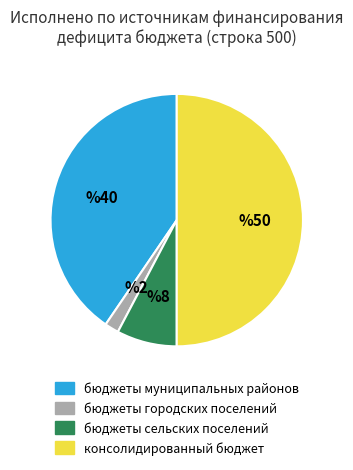

How many slices are in this pie chart?

4